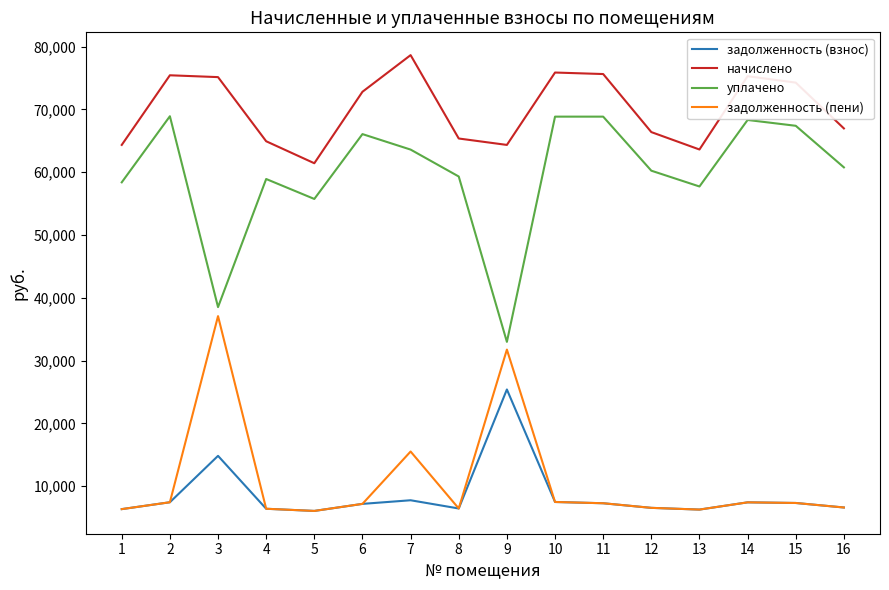

True or false: задолженность (пени) has a value of 6408.0 at 4.

True